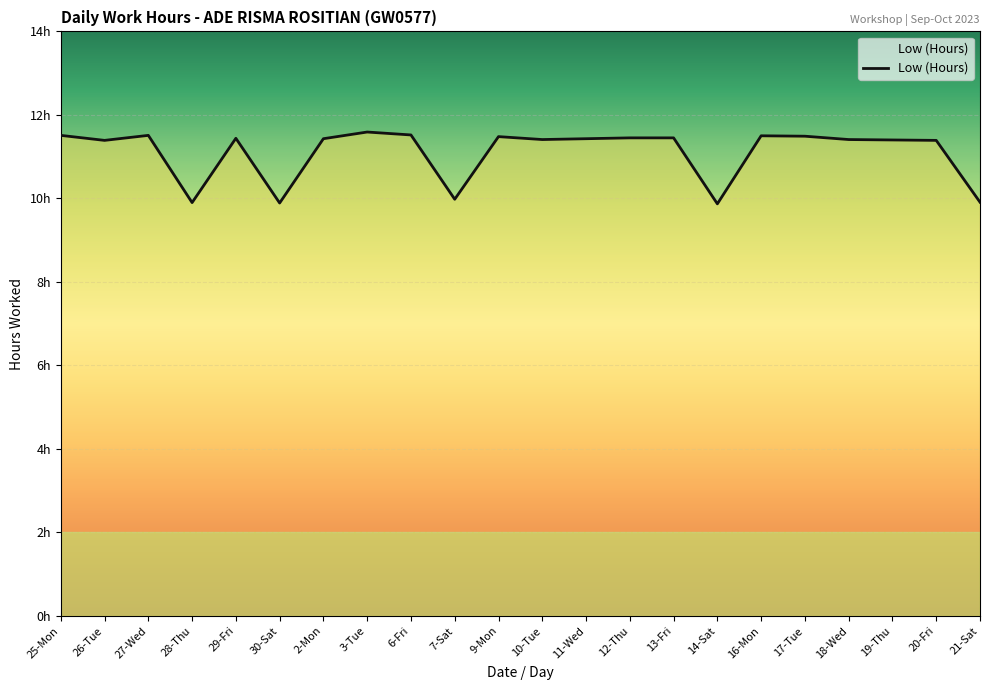

Reading left to right, transcribe all the data shown in this chart.

11.5	11.4	11.5	9.9	11.4	9.9	11.4	11.6	11.5	10.0	11.5	11.4	11.4	11.4	11.4	9.9	11.5	11.5	11.4	11.4	11.4	9.9